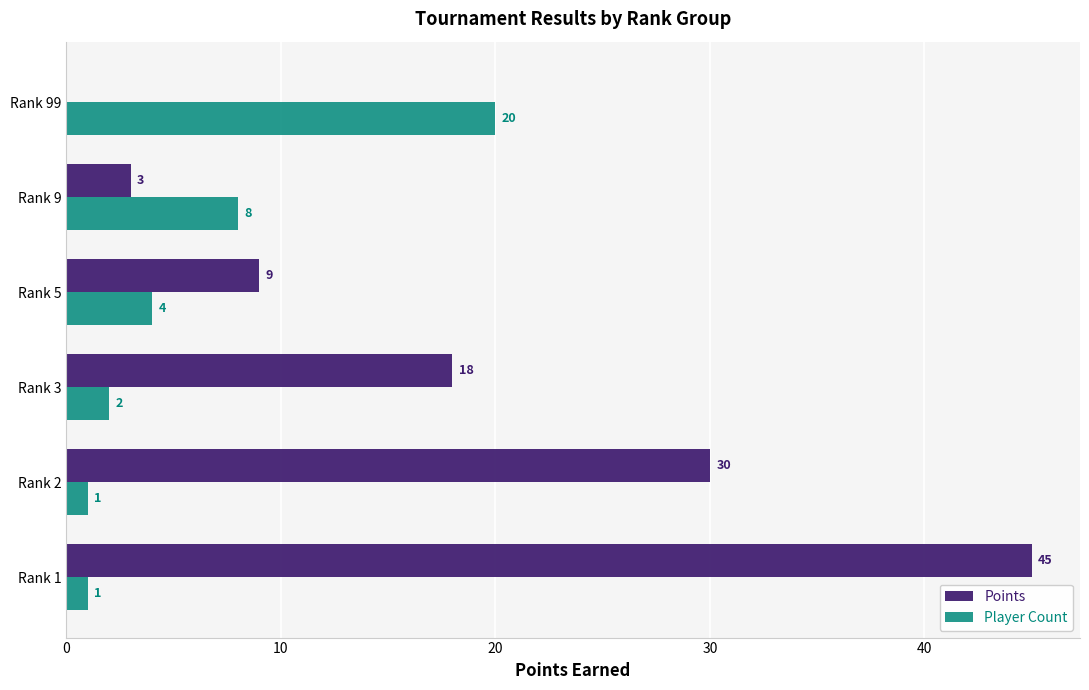

The value of Points at Rank 5 is 9. True or false?

True